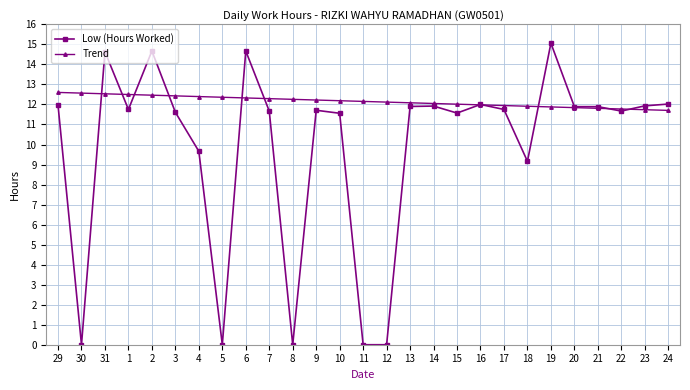

Where do Low (Hours Worked) and Trend first cross each other?

30 and 31